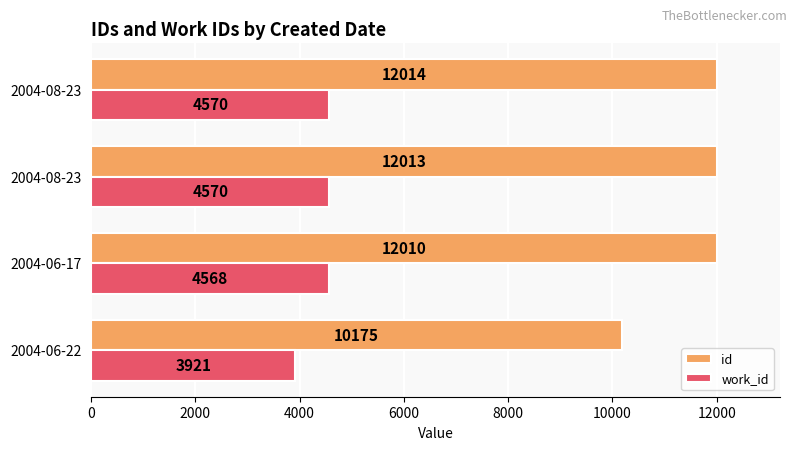

What are all the series names shown in the legend?

id, work_id